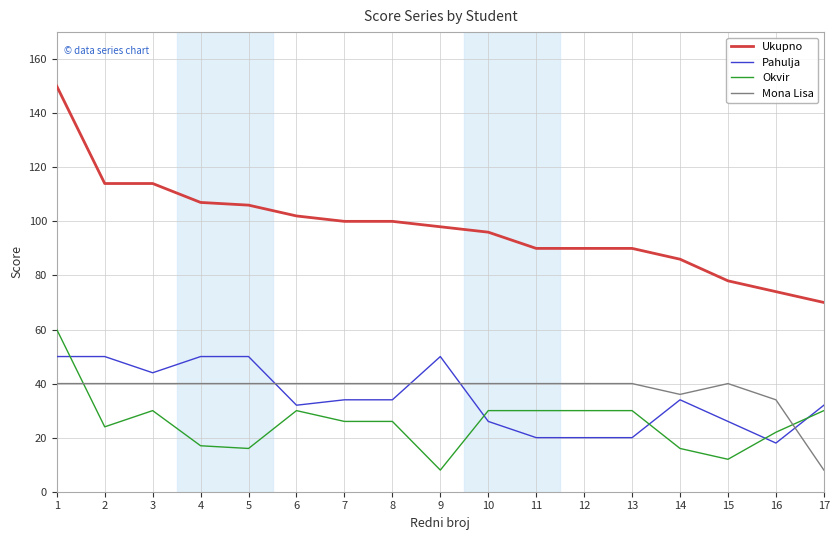

True or false: Mona Lisa and Pahulja cross at least once.

True